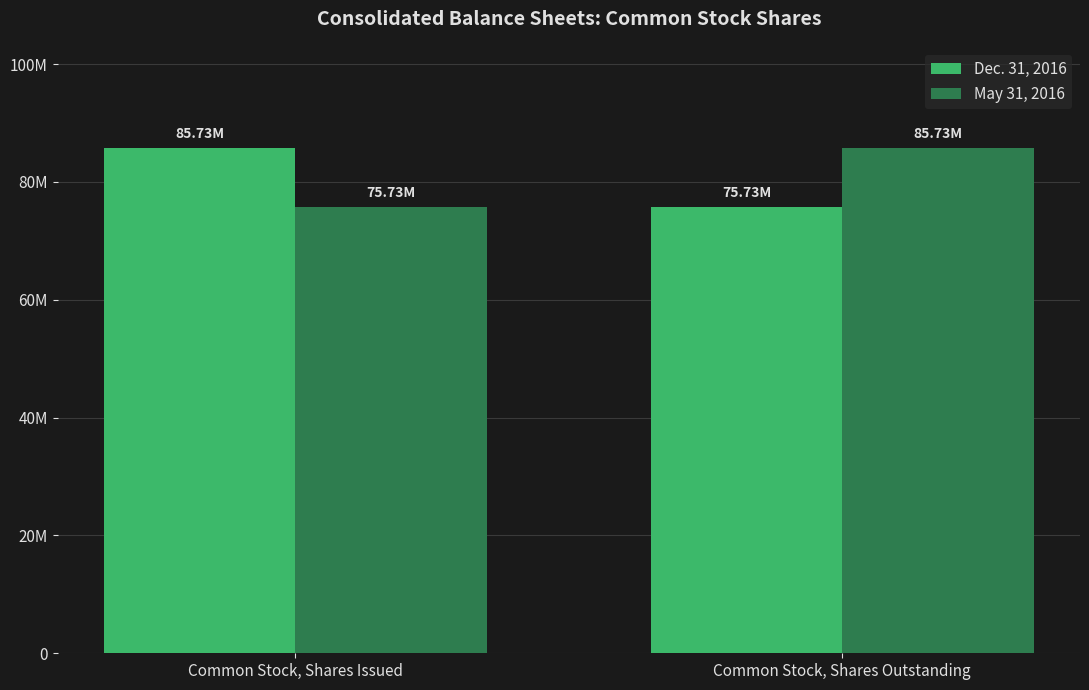

Where is Dec. 31, 2016 nearest to the value 80730341?

Common Stock, Shares Issued